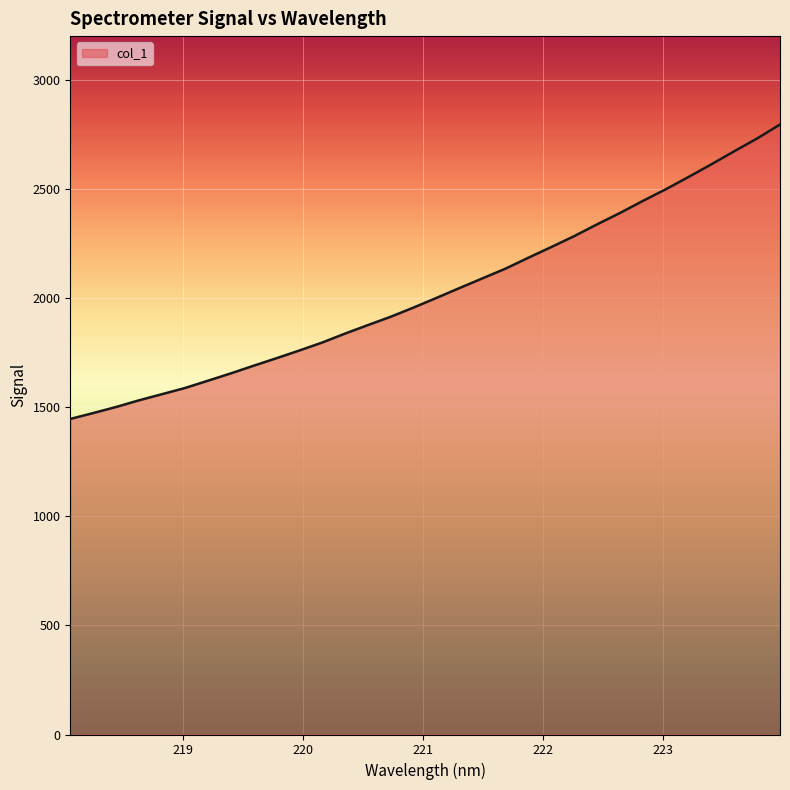

What is the difference between the maximum and minimum values?

1349.1